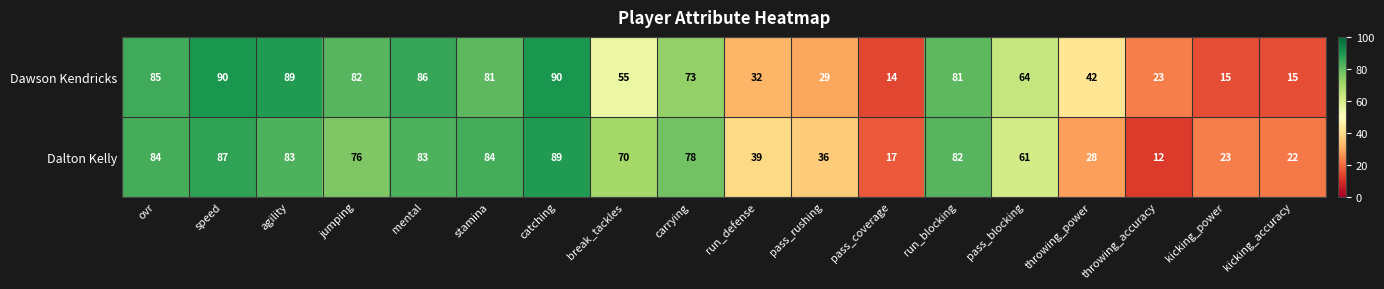

What is the difference between the Dawson Kendricks values at mental and speed?

4